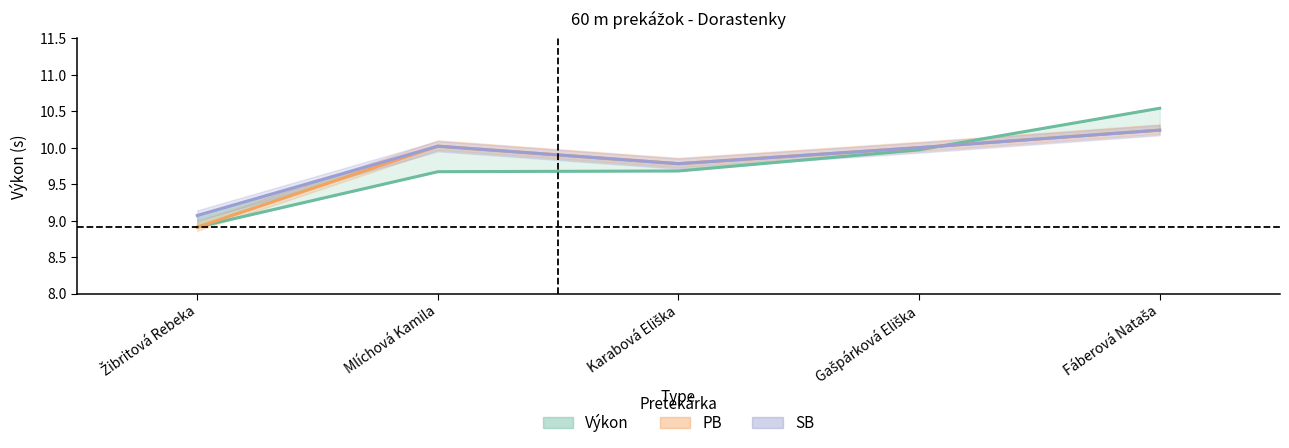

What is the sum of the SB values at Mlíchová Kamila and Gašpárková Eliška?

20.0